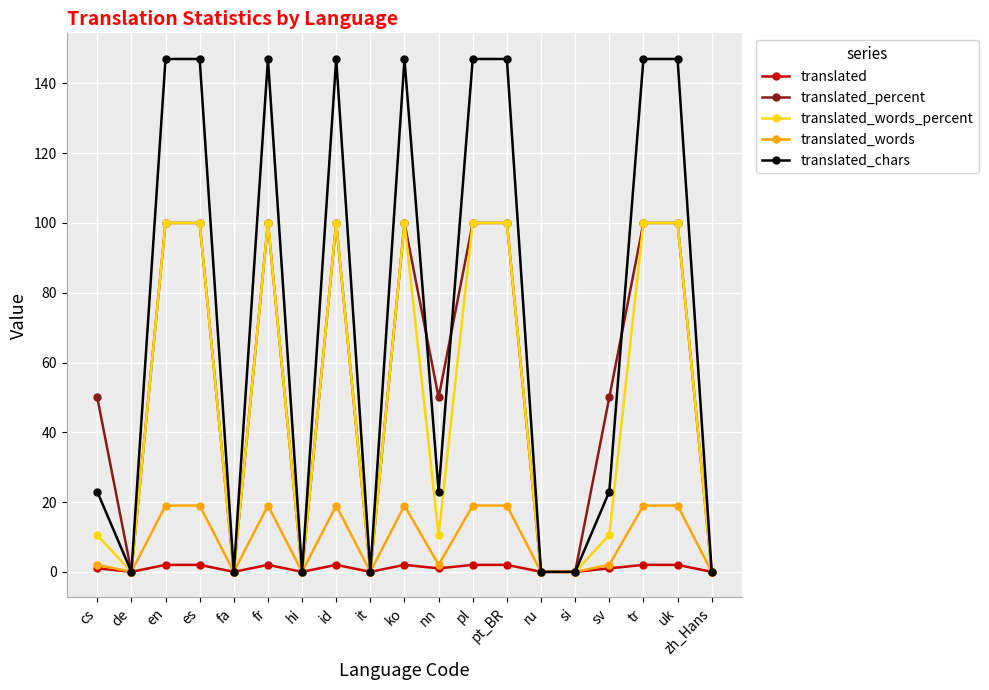

What position from the right is pt_BR?

7